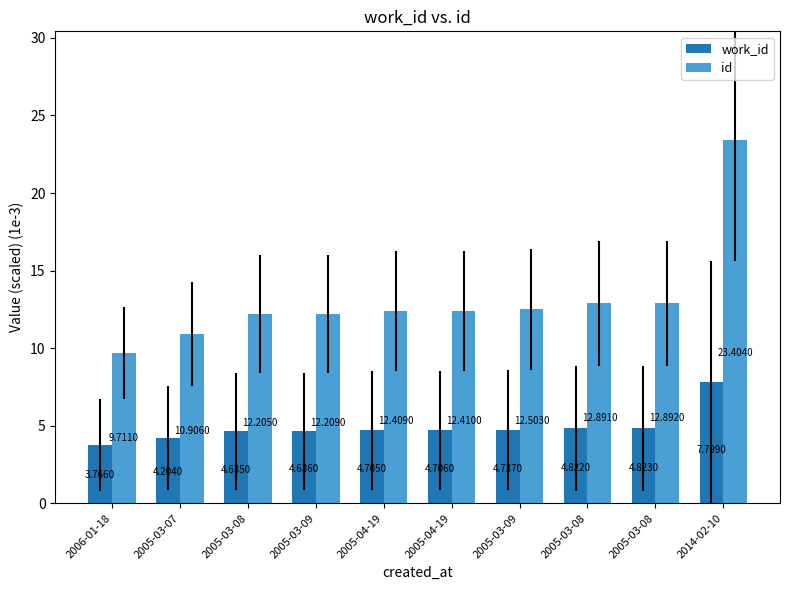

Reading left to right, what are all the values shown in this chart?

work_id: 3.8	4.2	4.6	4.6	4.7	4.7	4.7	4.8	4.8	7.8
id: 9.7	10.9	12.2	12.2	12.4	12.4	12.5	12.9	12.9	23.4